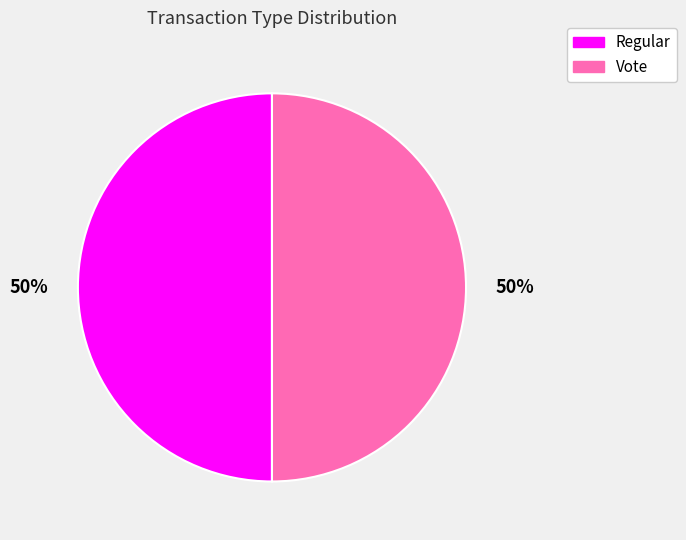

To the nearest percent, what is the difference between the largest and smallest slice percentages?

0%